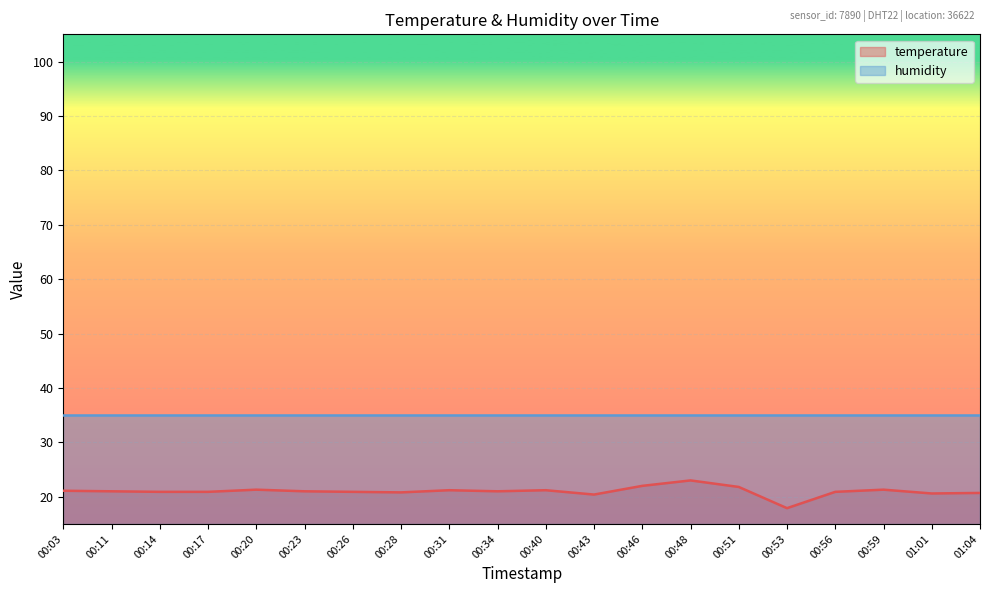

Reading left to right, extract all data points from this chart.

00:03=21.1	00:11=21.0	00:14=20.9	00:17=20.9	00:20=21.3	00:23=21.0	00:26=20.9	00:28=20.8	00:31=21.2	00:34=21.0	00:40=21.2	00:43=20.4	00:46=22.0	00:48=23.0	00:51=21.8	00:53=17.9	00:56=20.9	00:59=21.3	01:01=20.6	01:04=20.7